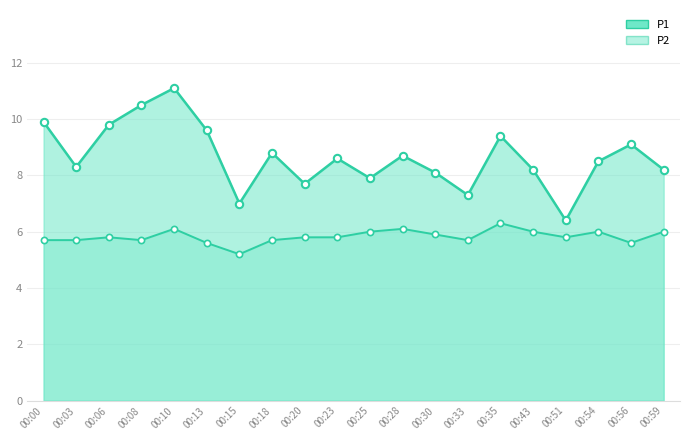

Which series has the largest total across all categories?

P1